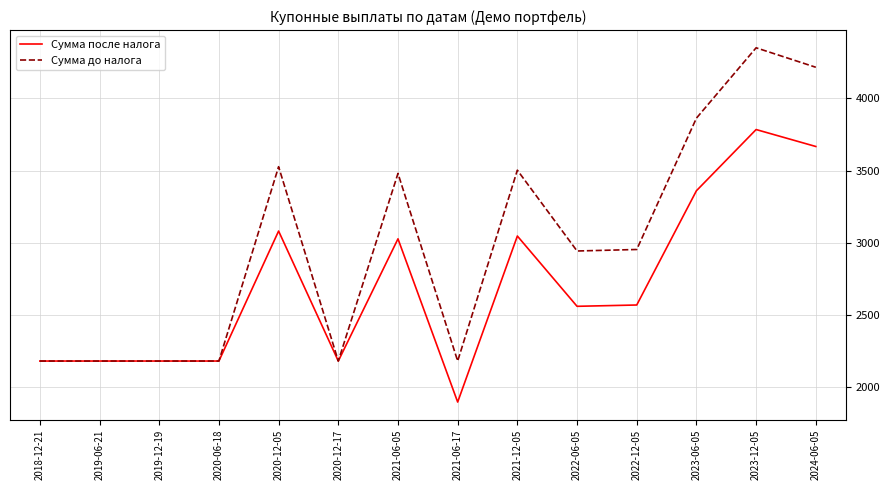

How many lines are shown in the chart?

2